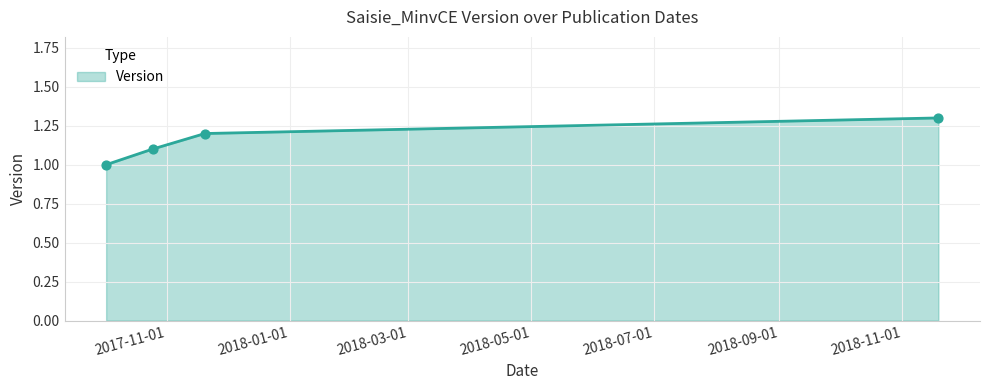

What is the greatest value displayed?

1.3